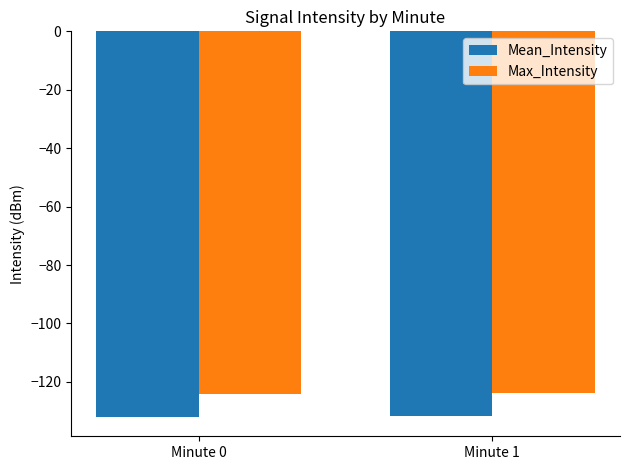

What is the lowest value of the Max_Intensity series?

-124.1